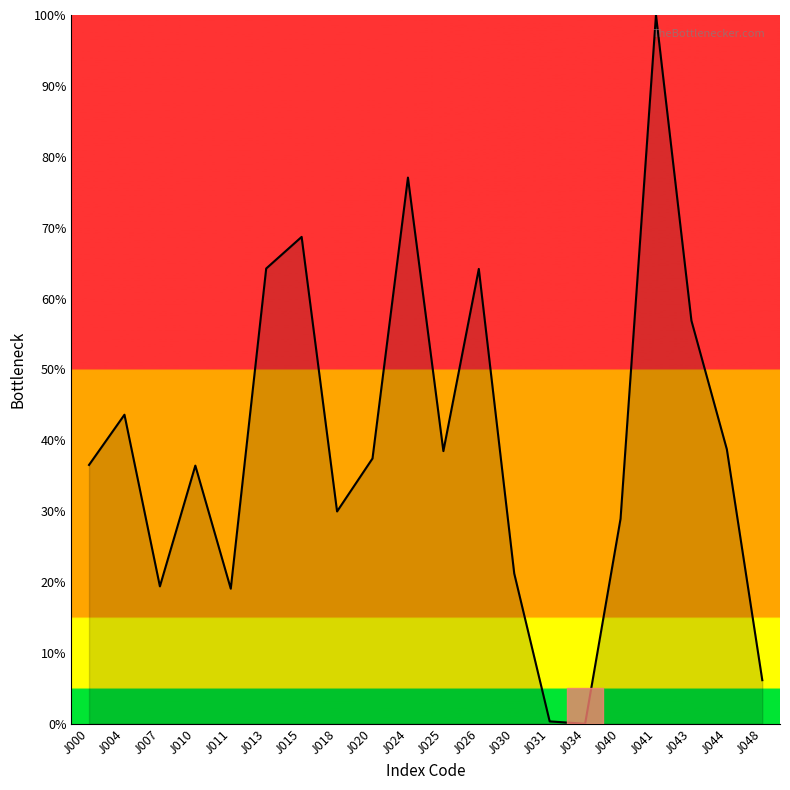

What is the difference between the values at J000 and J044?

2.2